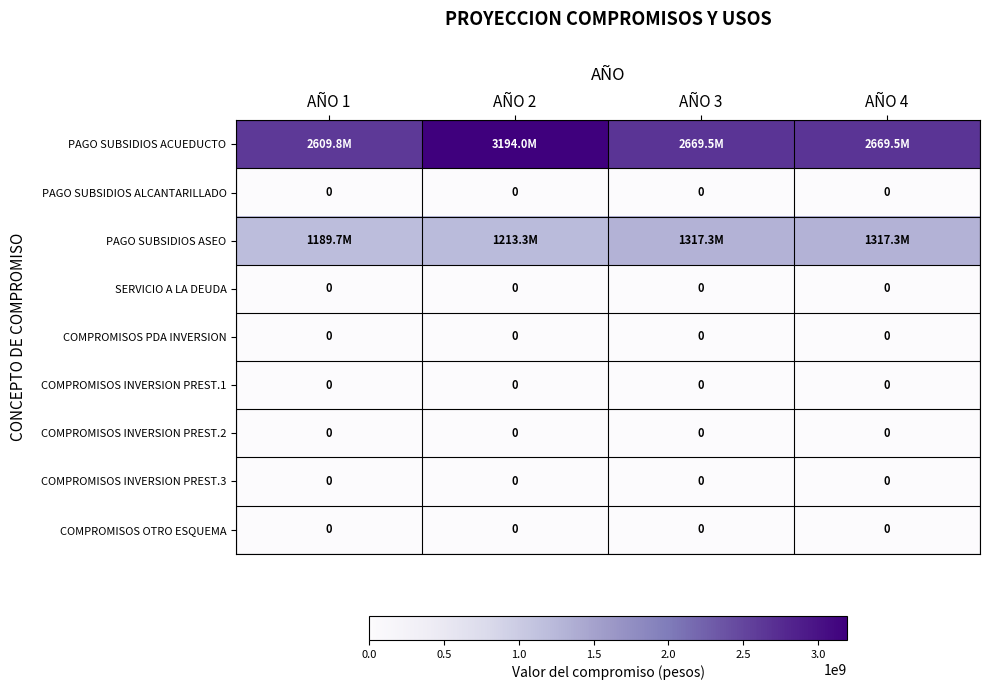

At how many categories does at least one series exceed 1930489628?

4